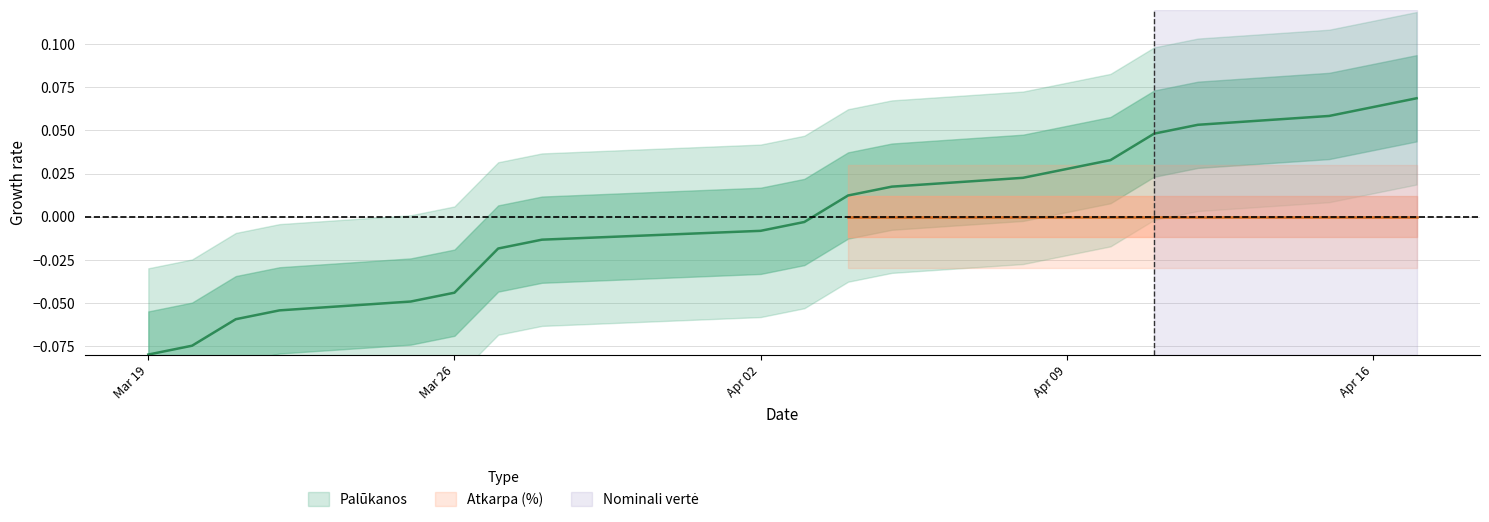

Does the chart display data point markers on the line(s)?

No